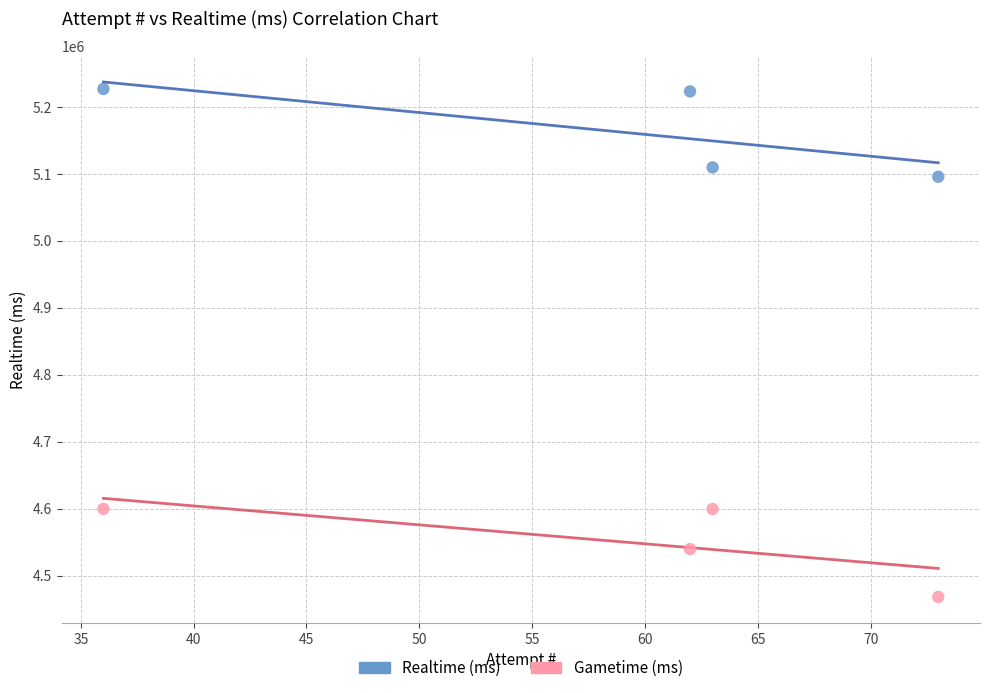

Across all data points, what is the range of Y values (max minus min)?

758595